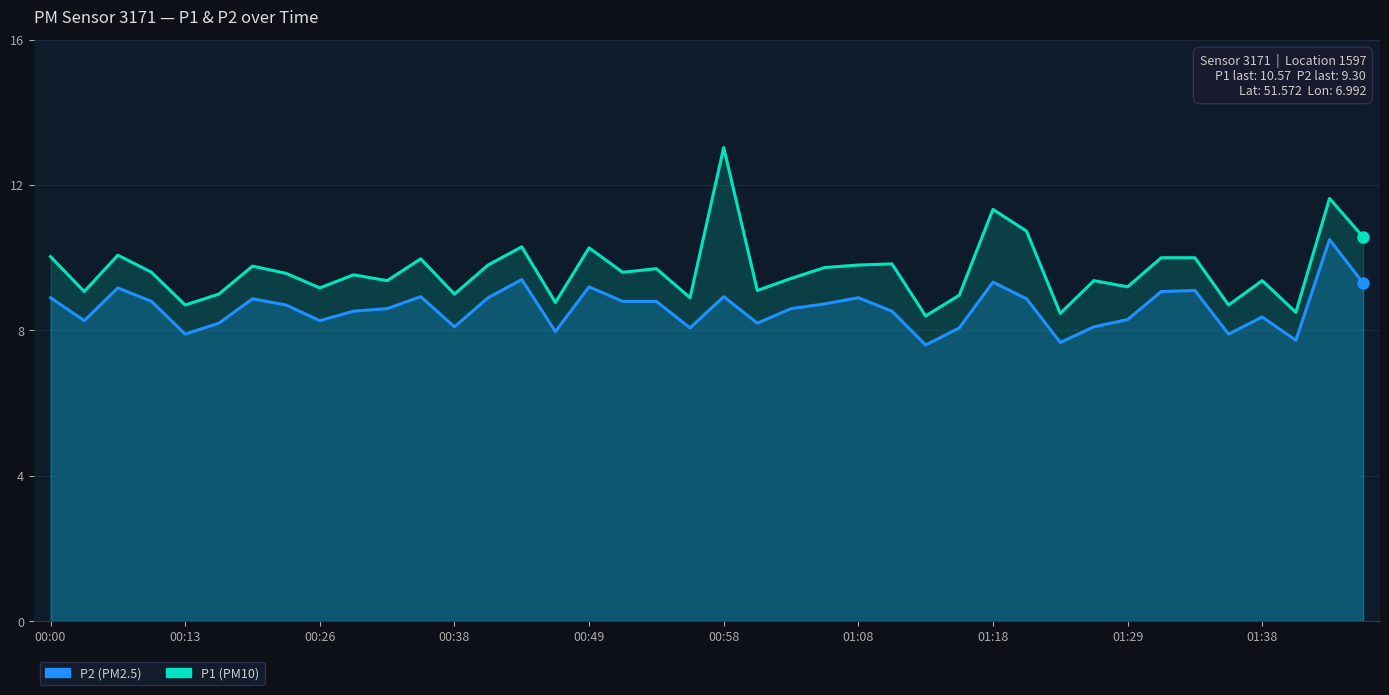

What is the approximate value of P1 at 00:49?

10.3